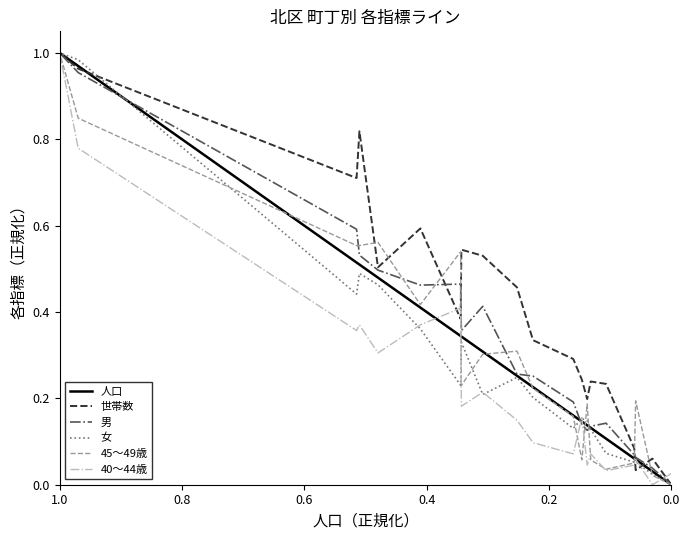

True or false: 男 has more than 2 interior local peaks.

True